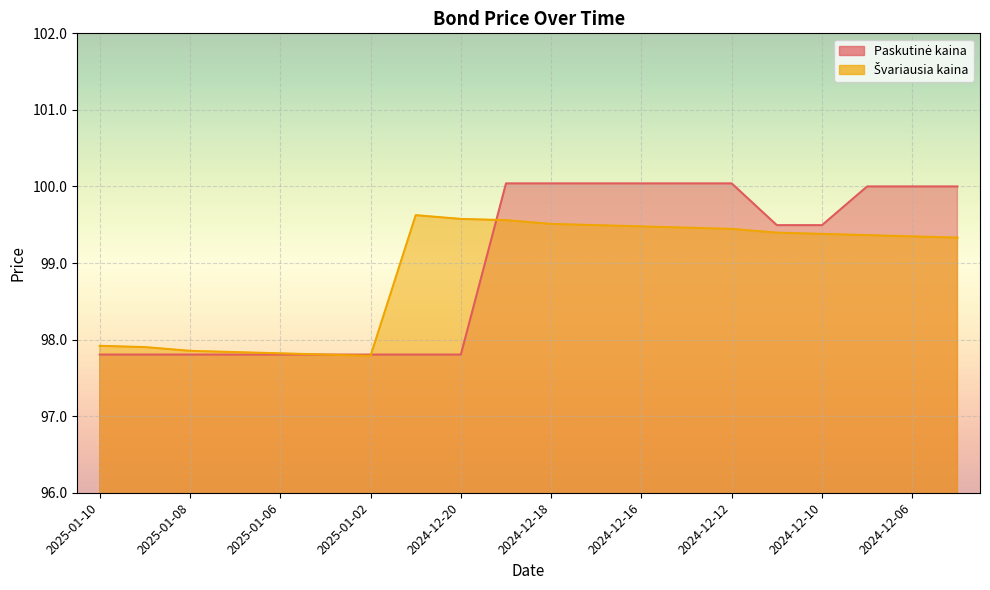

What is the difference between the highest and lowest values at 2024-12-12?

0.6